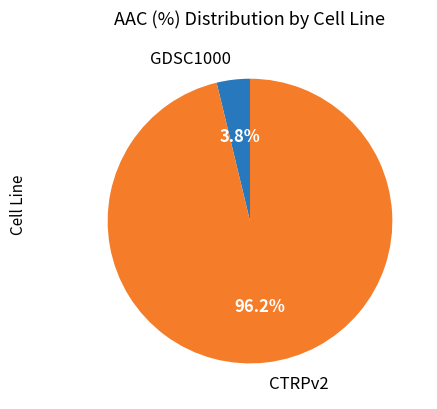

Is CTRPv2 the majority of the pie?

Yes